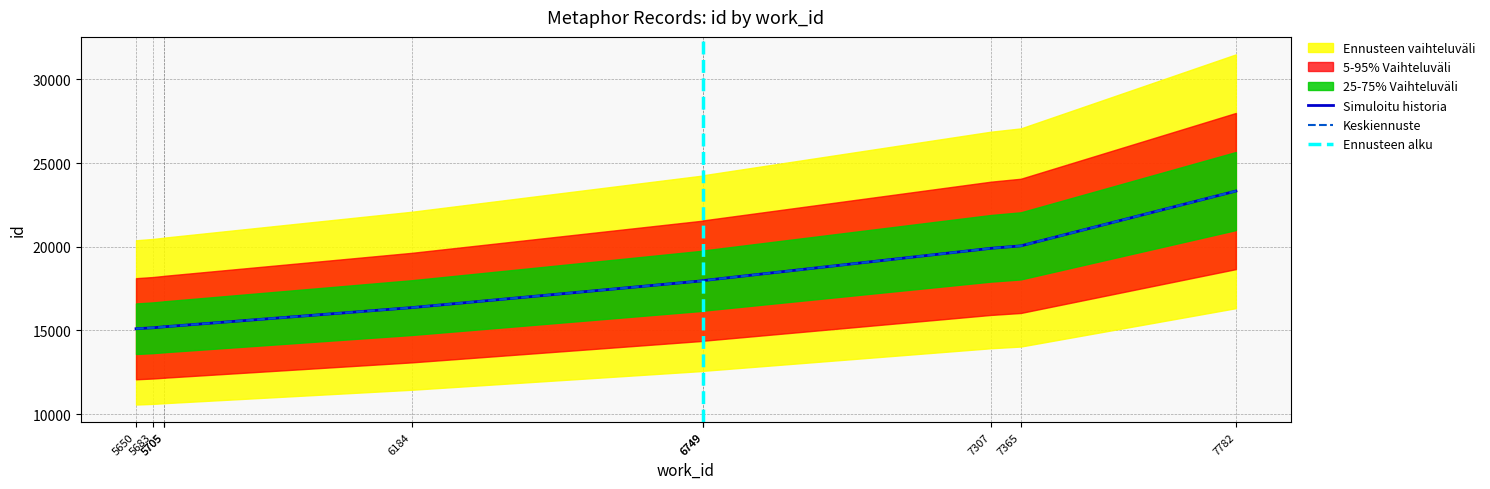

What is the average value?

17629